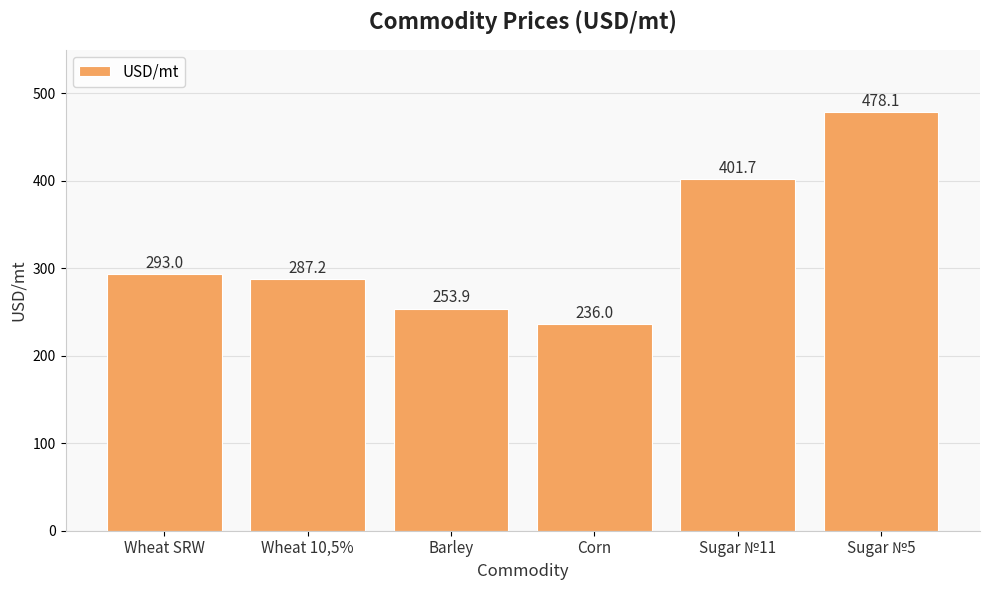

What is the maximum value shown in the chart?

478.1